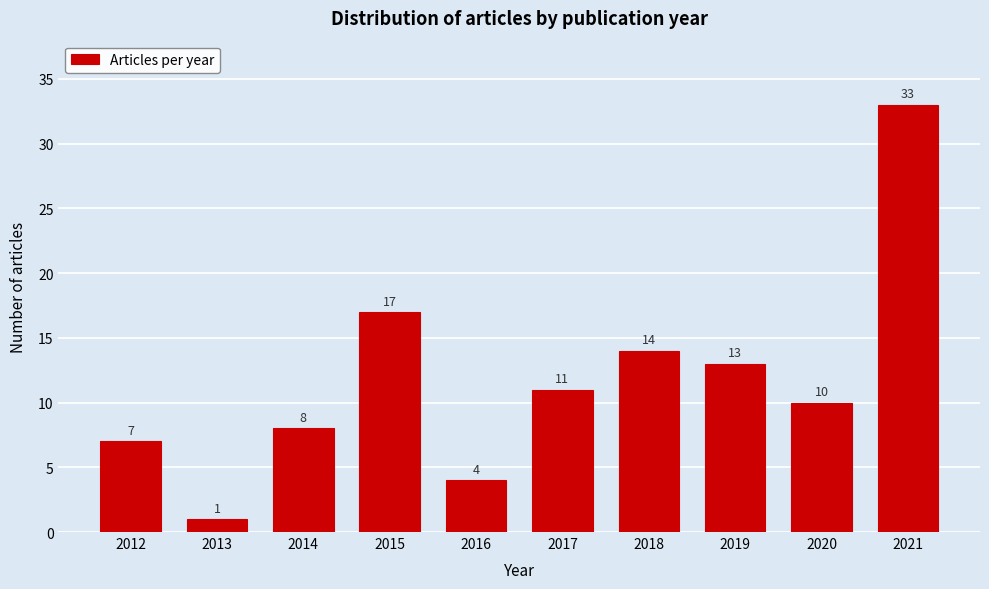

Reading left to right, list all the values displayed in this chart.

7	1	8	17	4	11	14	13	10	33